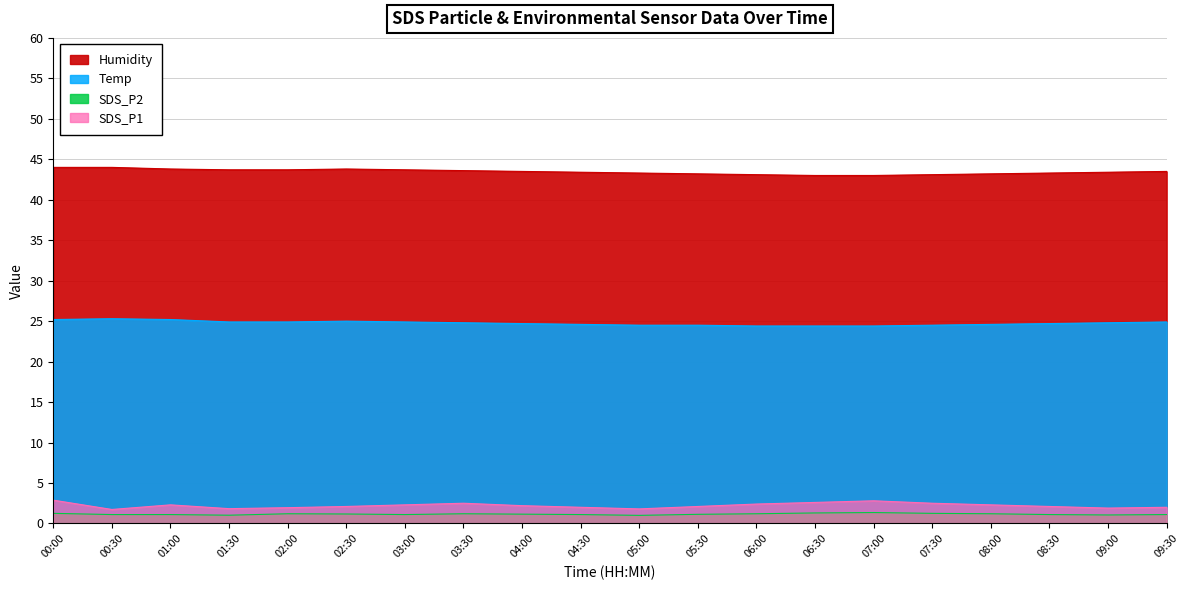

At which category is the sum across all series the highest?

00:00